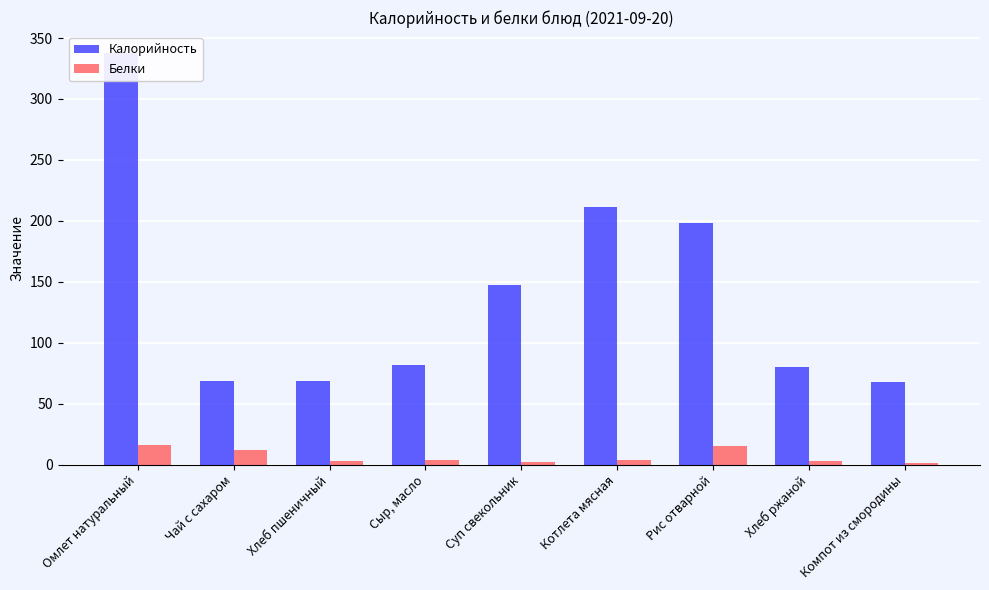

What is the maximum value for Белки?

16